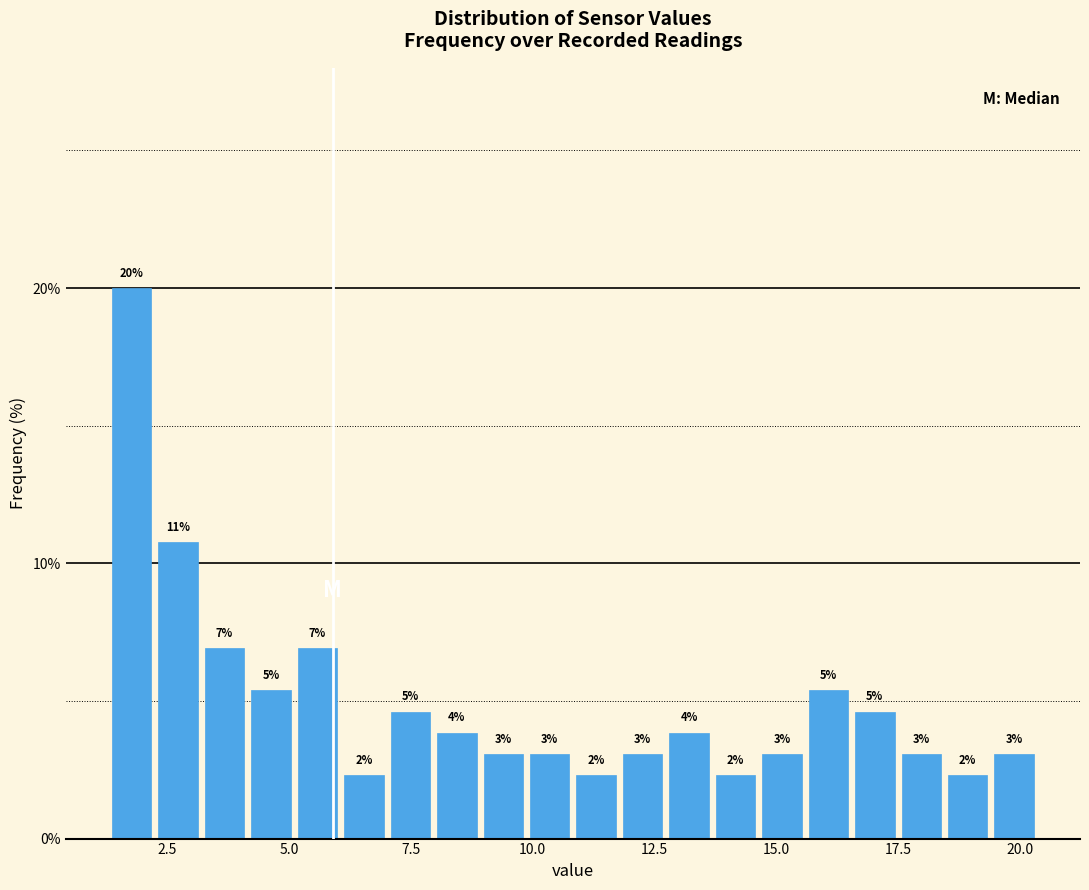

Around what value on the x-axis is the tallest bar? Give the approximate position of its centre, as read against the axis.

2.0